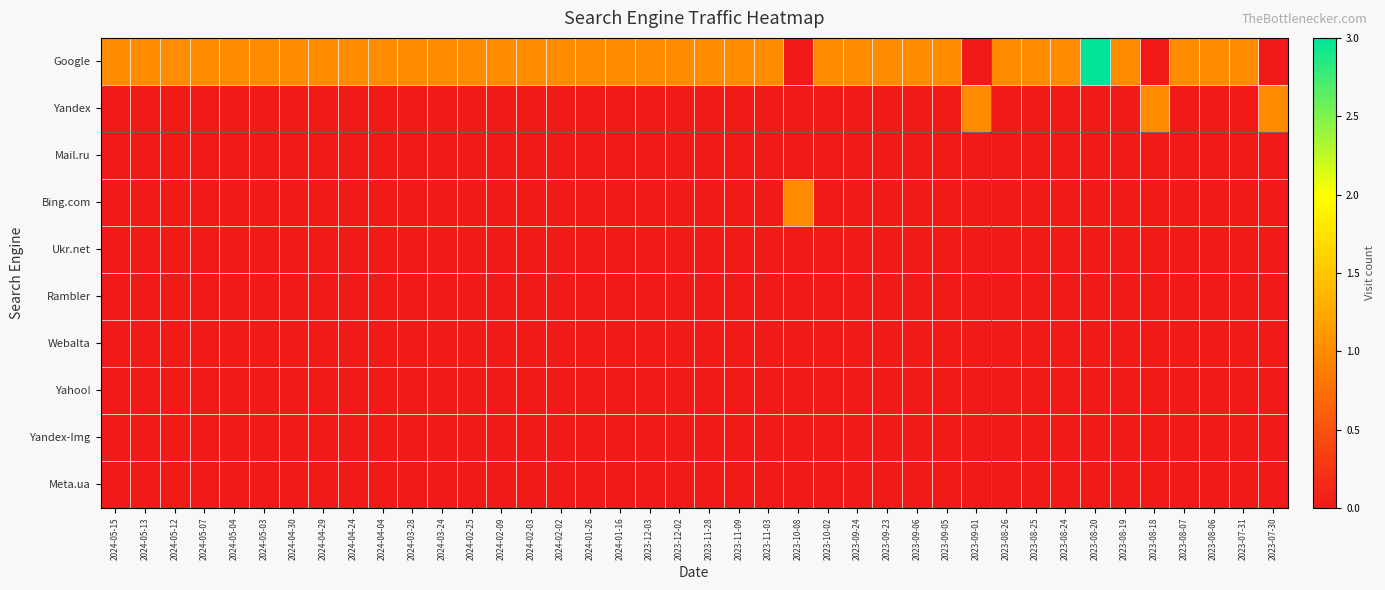

Between 2024-04-24 and 2023-08-25, which series saw the biggest shift?

Google